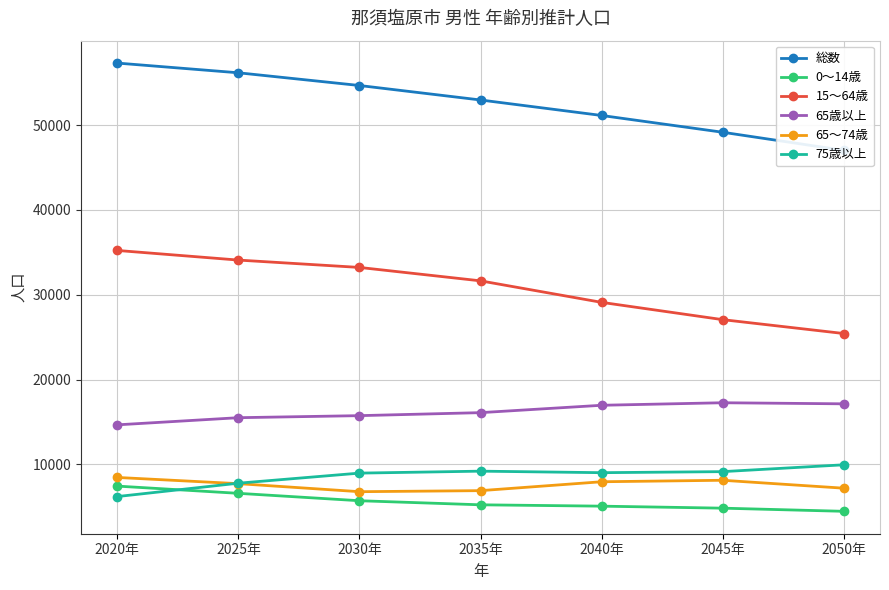

How many distinct data groups are displayed?

6